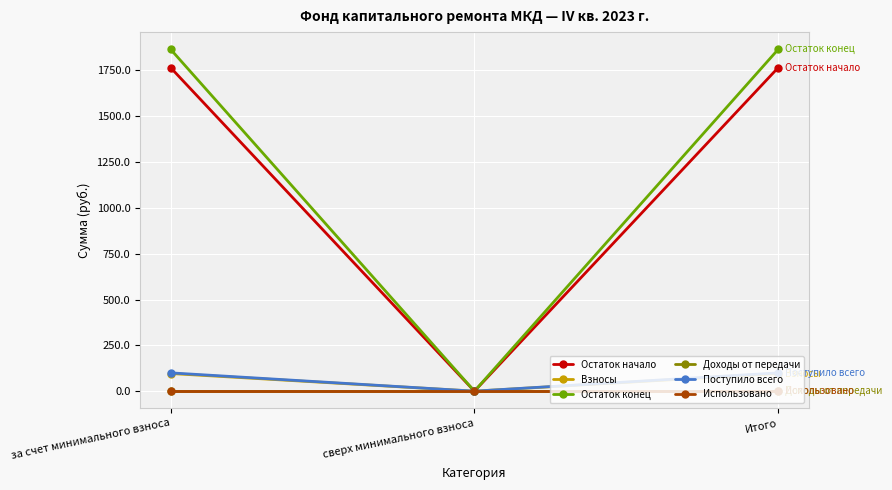

Does the chart have visible grid lines?

Yes